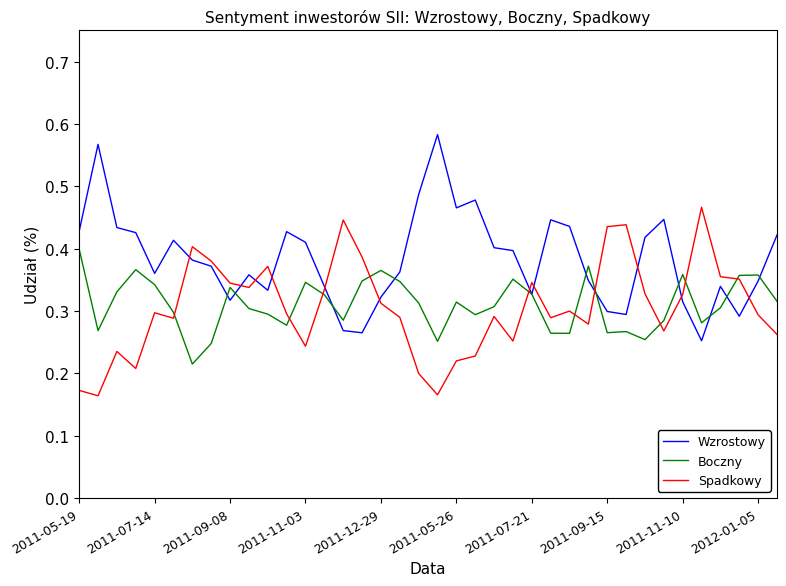

Which series has the largest total across all categories?

Wzrostowy